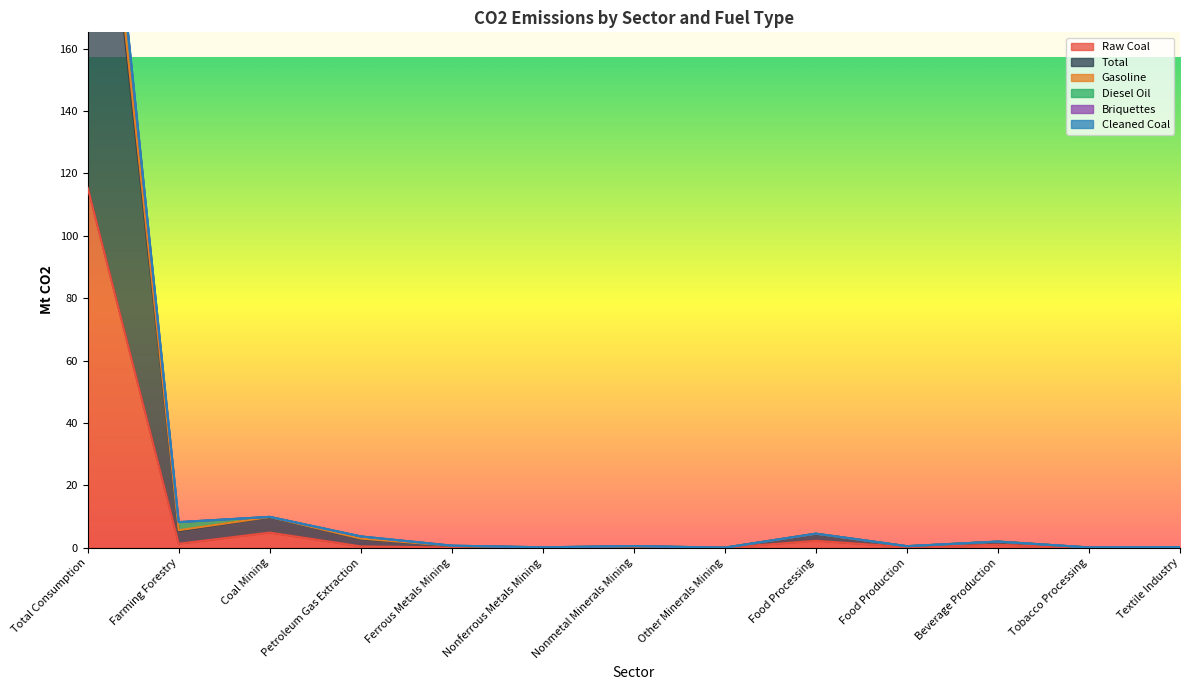

At which category is the sum across all series the highest?

Total Consumption